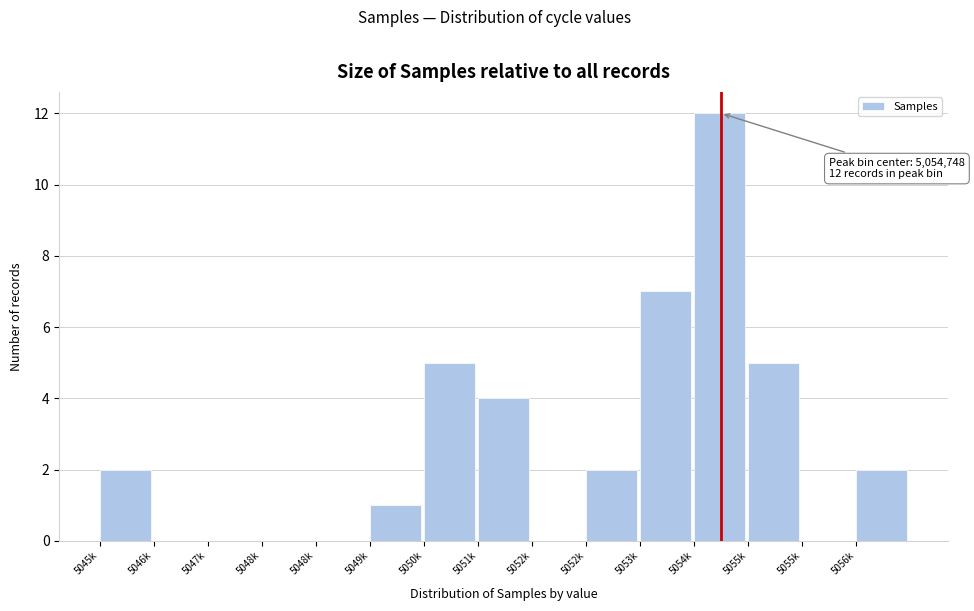

How many categories are shown in the chart?

15